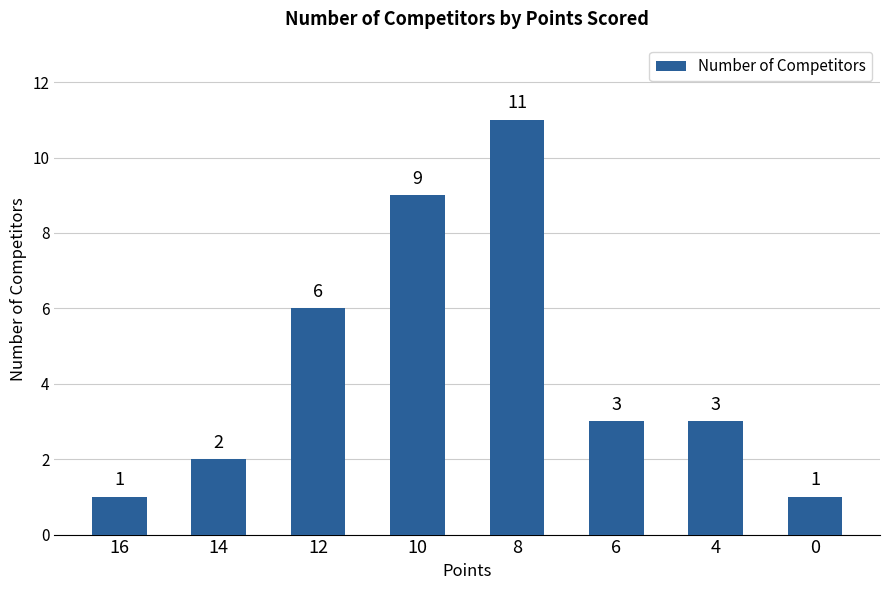

Between 10 and 16, which is larger?

10